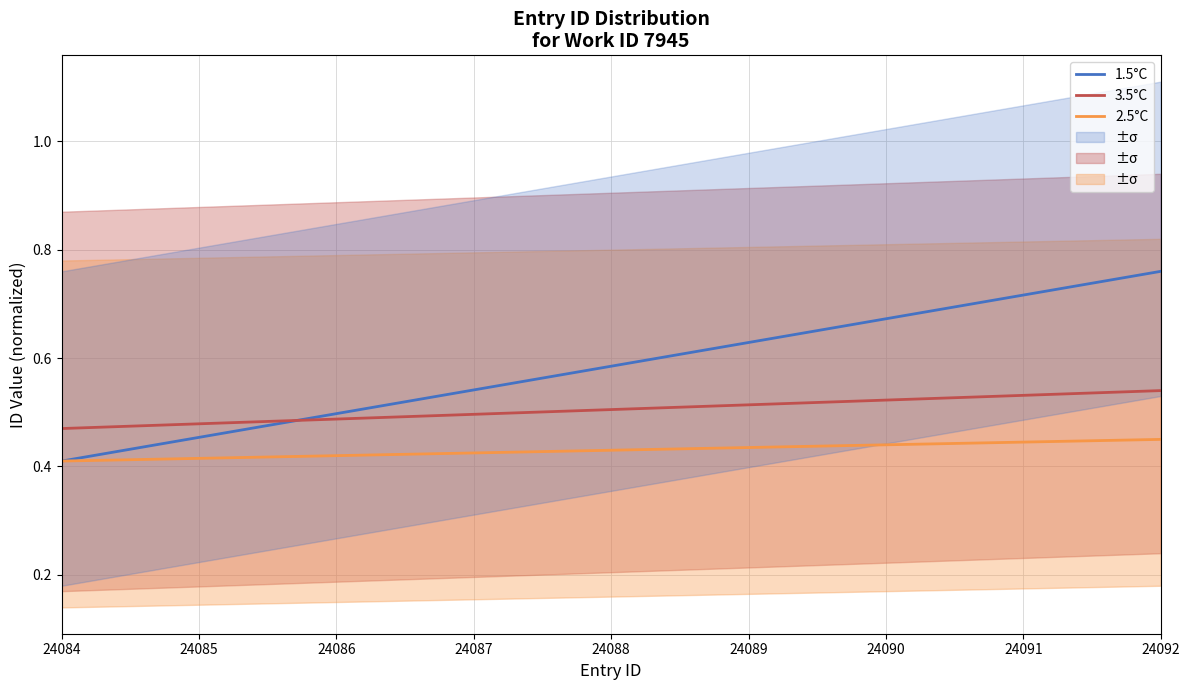

At how many categories does at least one series exceed 0?

9